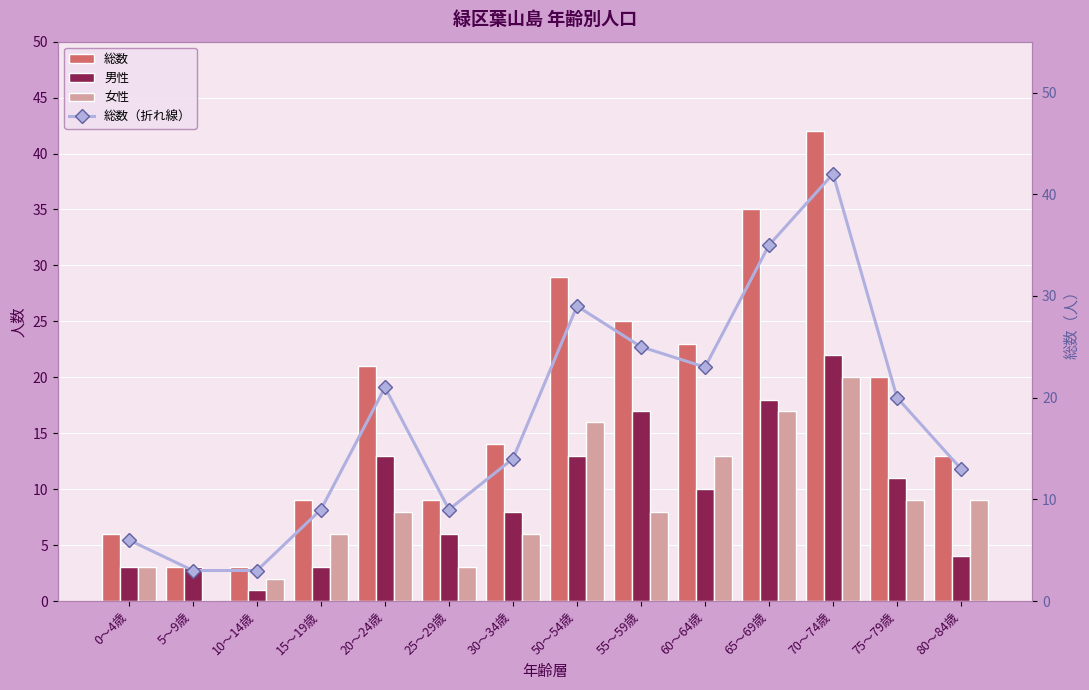

Is it true that 総数 equals 3 at 10～14歳?

True